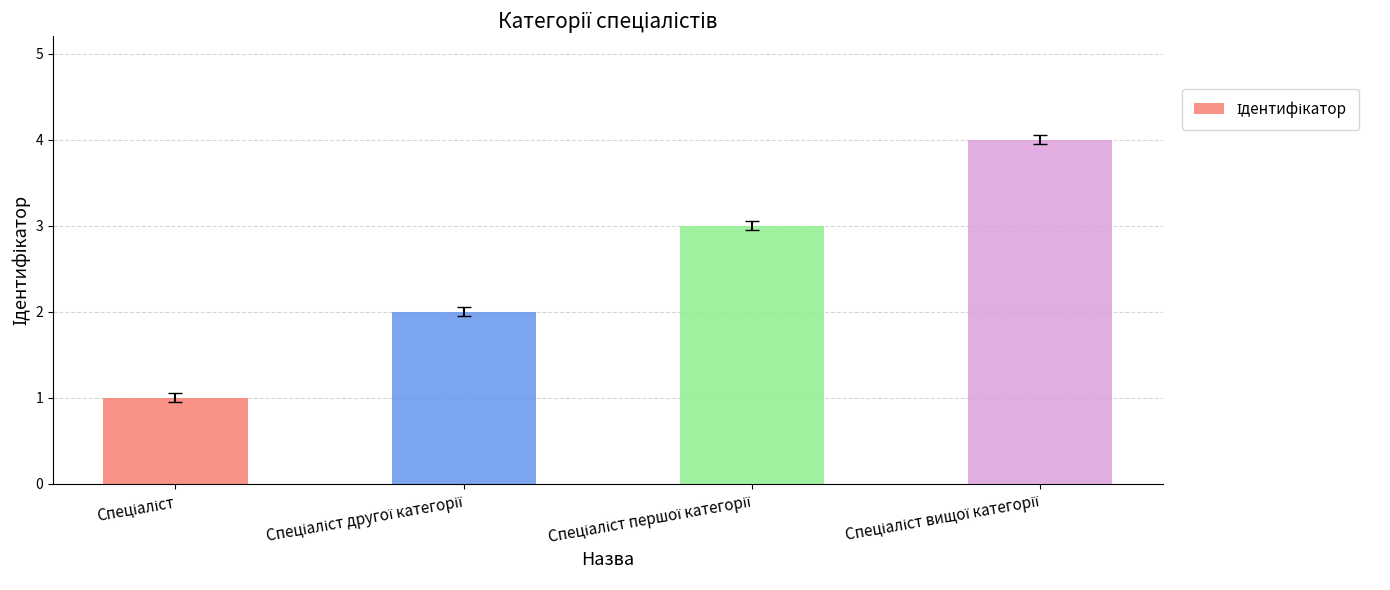

What is the difference between the maximum and minimum values?

3